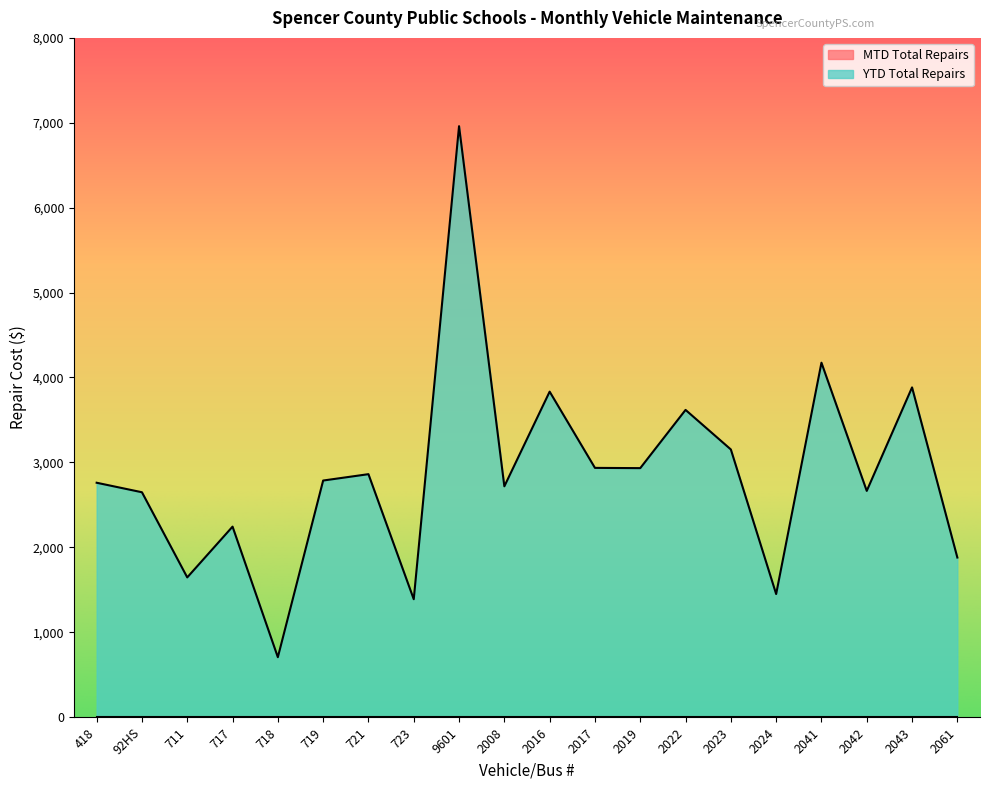

What is the difference between the maximum and minimum values?

6255